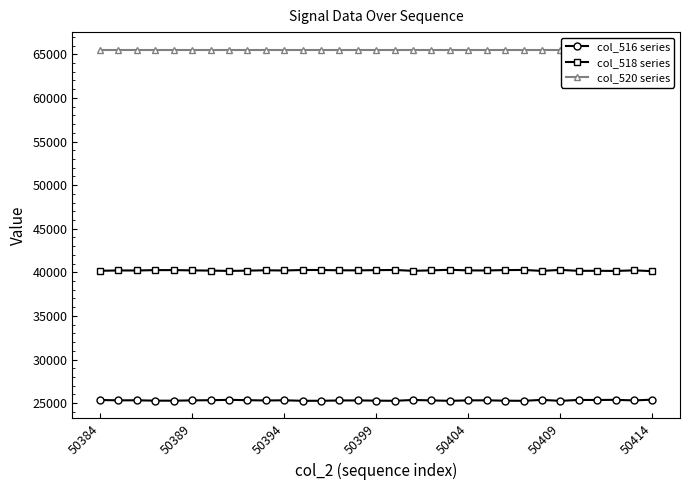

What is the lowest value of the col_518 series series?

40136